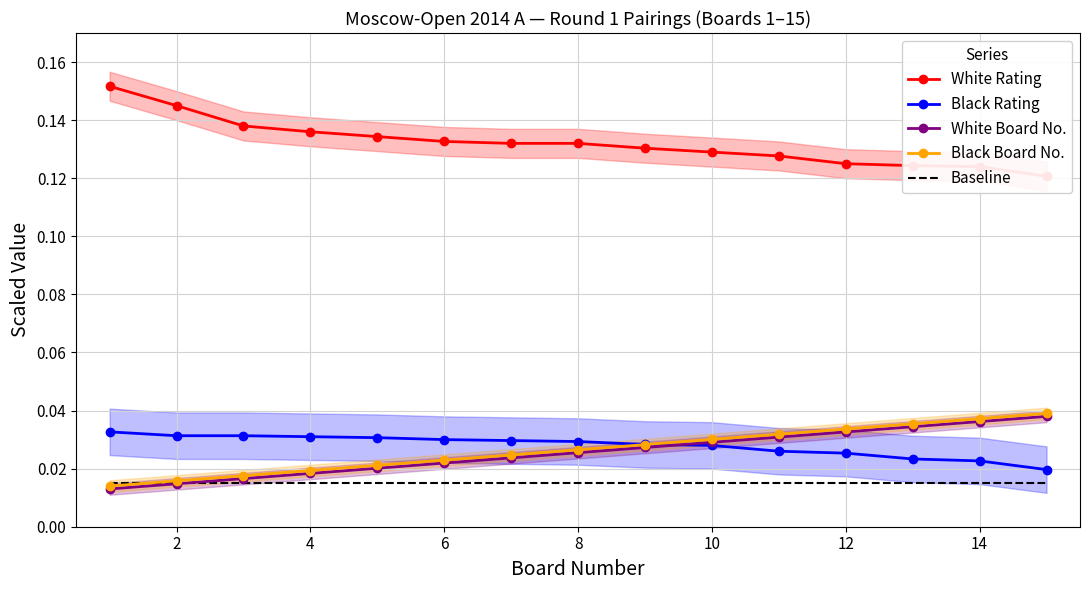

True or false: Black Rating and Baseline intersect in this chart.

False